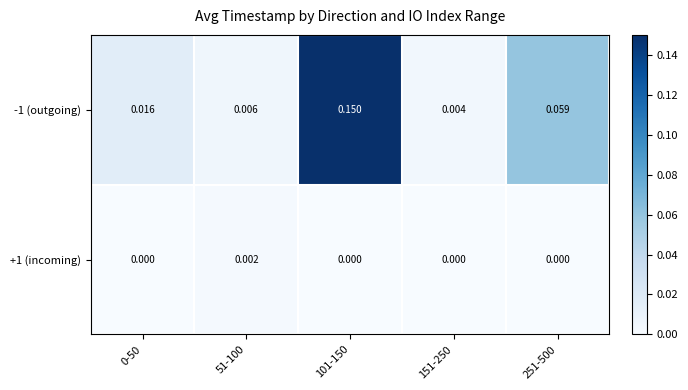

Which series has the largest range (max minus min)?

-1 (outgoing)